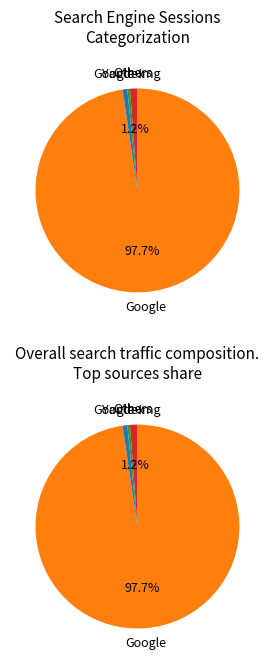

Approximately how many times larger is the value at Ukr.net compared to Bing.com?

0.6